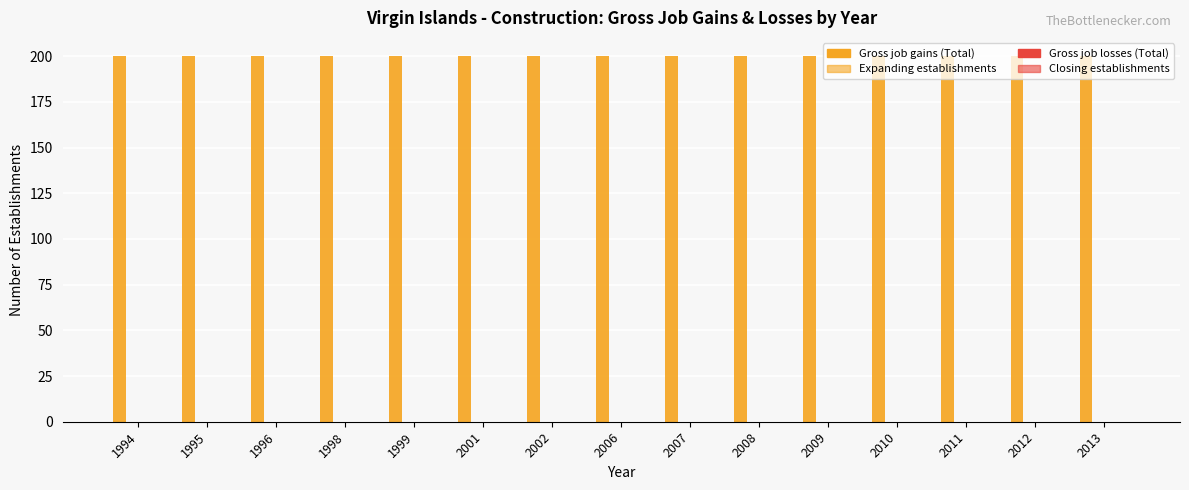

How many categories are shown in the chart?

15